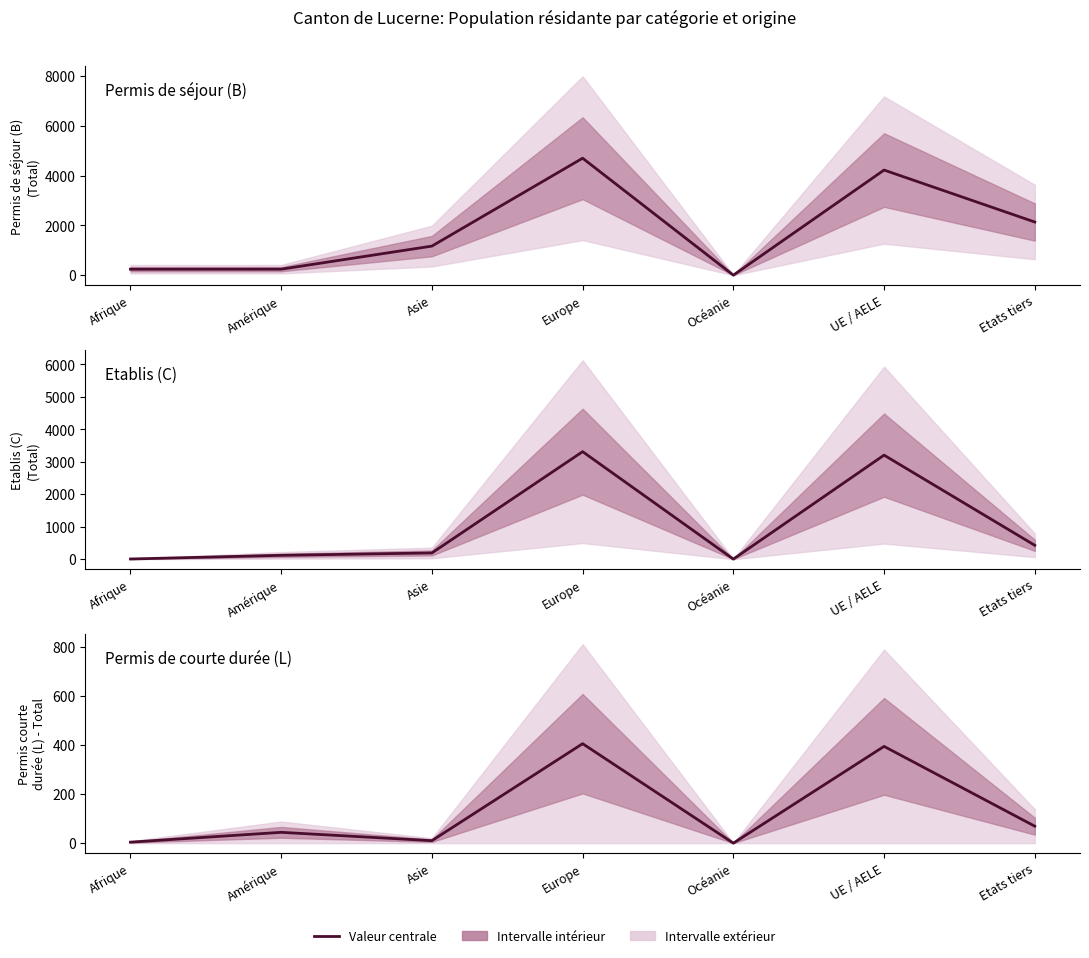

How many lines are shown in the chart?

3